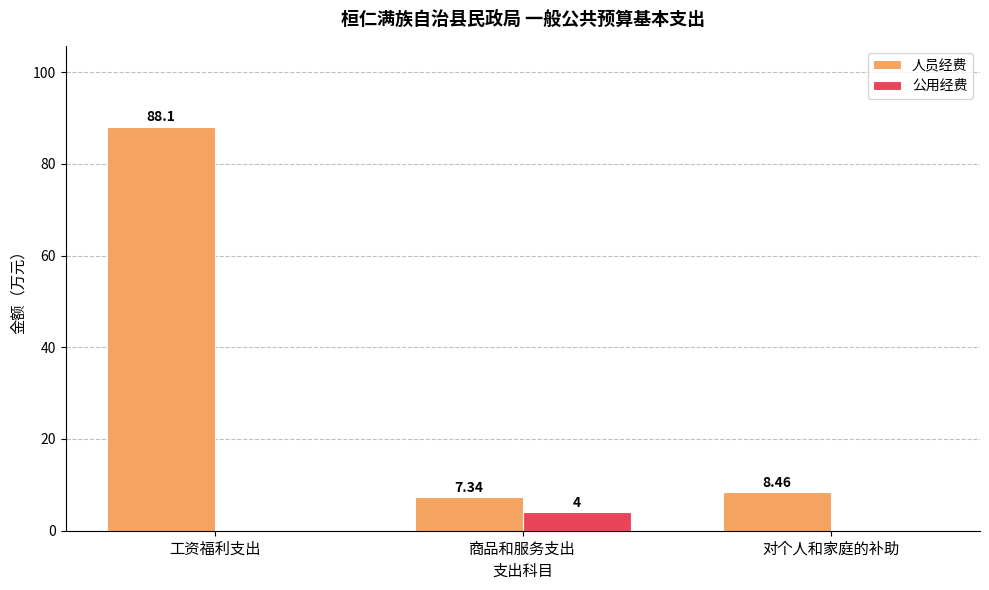

Which category has the highest value across all series?

工资福利支出